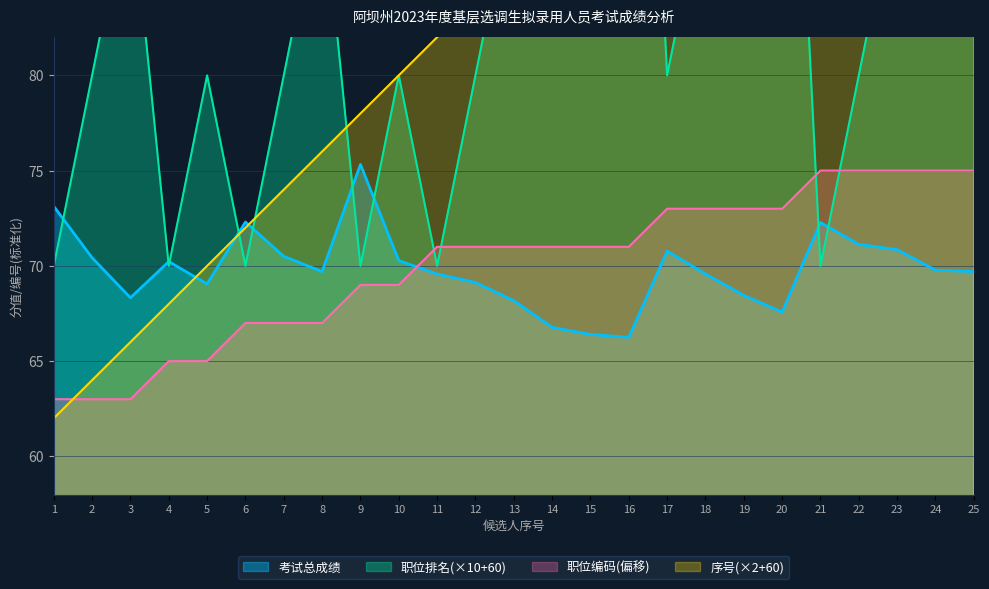

Reading left to right, list all the values displayed in this chart.

考试总成绩: 1=73.1	2=70.4	3=68.3	4=70.2	5=69.0	6=72.3	7=70.5	8=69.7	9=75.3	10=70.3	11=69.6	12=69.1	13=68.2	14=66.8	15=66.4	16=66.2	17=70.8	18=69.6	19=68.5	20=67.6	21=72.3	22=71.1	23=70.8	24=69.8	25=69.7
职位排名: 1=70.0	2=80.0	3=90.0	4=70.0	5=80.0	6=70.0	7=80.0	8=90.0	9=70.0	10=80.0	11=70.0	12=80.0	13=90.0	14=100.0	15=110.0	16=120.0	17=80.0	18=90.0	19=100.0	20=110.0	21=70.0	22=80.0	23=90.0	24=100.0	25=110.0
序号: 1=62.0	2=64.0	3=66.0	4=68.0	5=70.0	6=72.0	7=74.0	8=76.0	9=78.0	10=80.0	11=82.0	12=84.0	13=86.0	14=88.0	15=90.0	16=92.0	17=94.0	18=96.0	19=98.0	20=100.0	21=102.0	22=104.0	23=106.0	24=108.0	25=110.0
职位编码_offset: 1=63.0	2=63.0	3=63.0	4=65.0	5=65.0	6=67.0	7=67.0	8=67.0	9=69.0	10=69.0	11=71.0	12=71.0	13=71.0	14=71.0	15=71.0	16=71.0	17=73.0	18=73.0	19=73.0	20=73.0	21=75.0	22=75.0	23=75.0	24=75.0	25=75.0